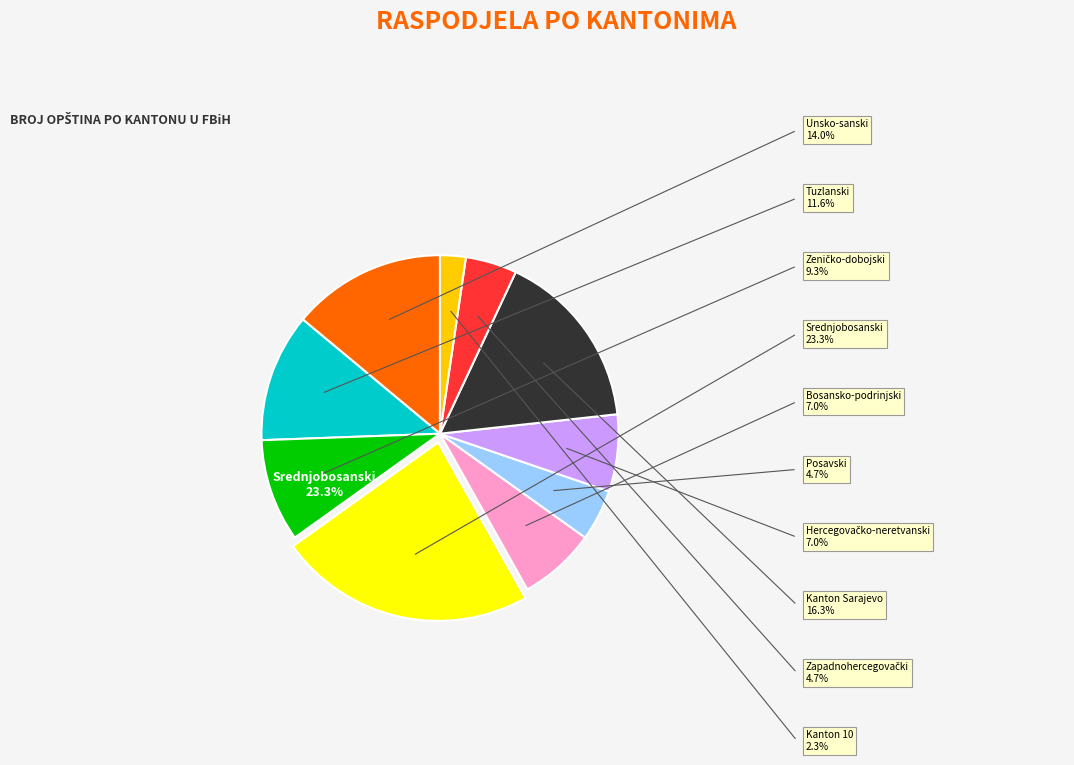

Is it true that Kanton Sarajevo is 9% of the pie?

False